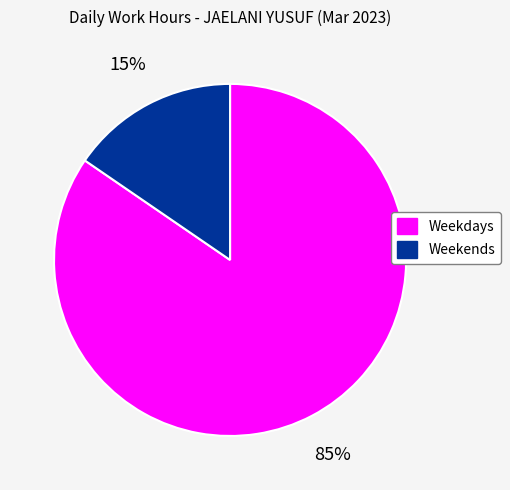

To the nearest percent, what is the average slice percentage?

50%